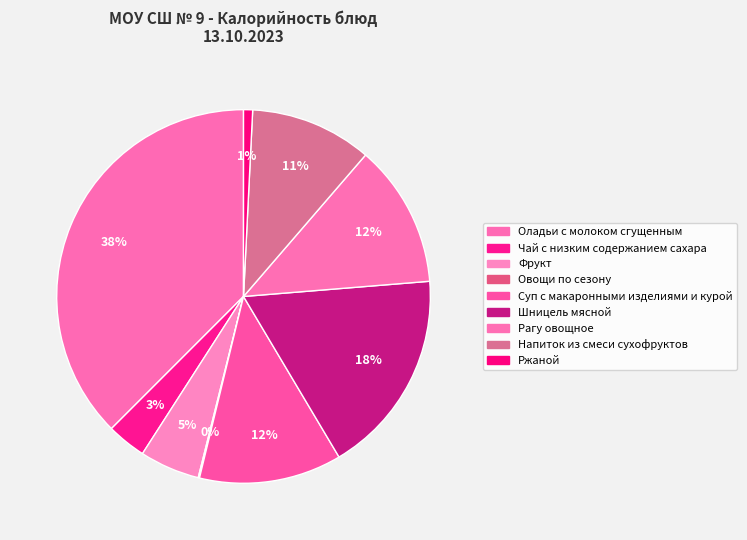

Which category has the smallest portion of the pie?

Овощи по сезону